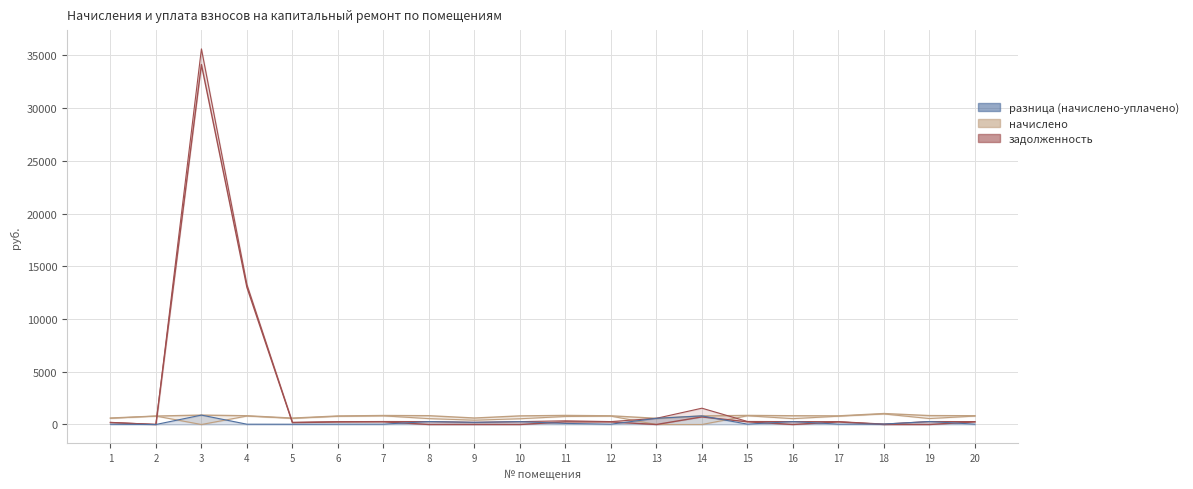

Does the chart display data point markers on the line(s)?

No